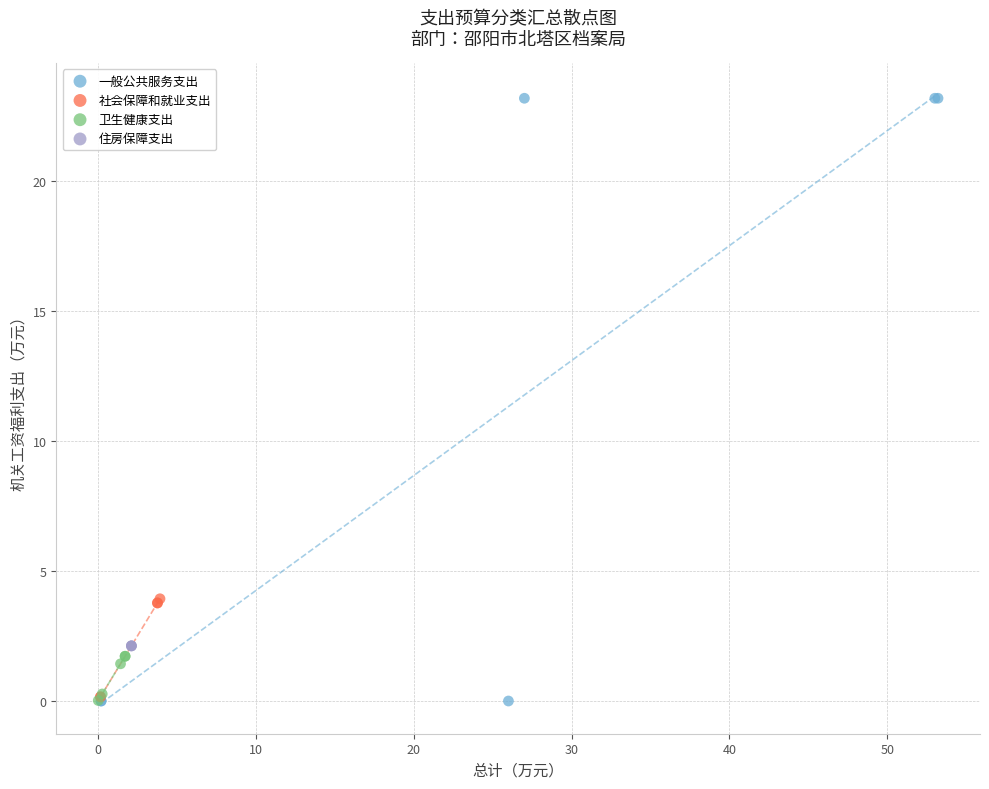

Which series contains the highest Y value?

一般公共服务支出